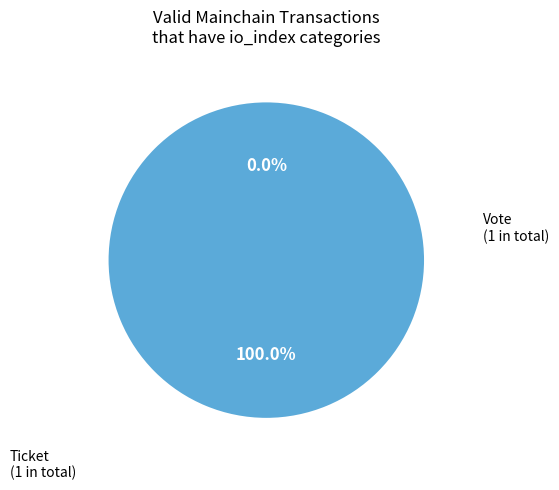

True or false: Ticket (io_index=0) accounts for 6% of the total.

False